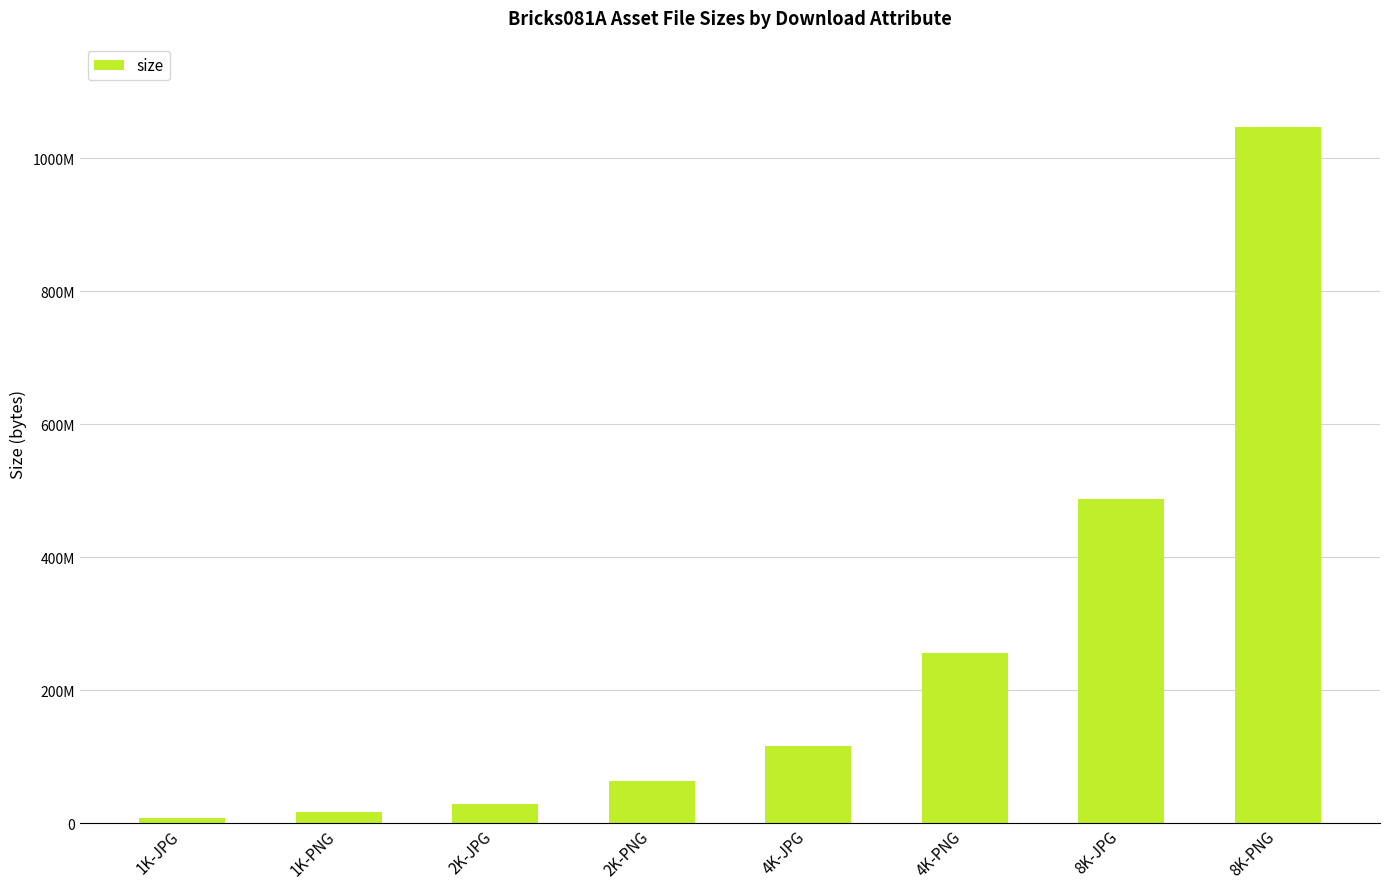

Does the chart contain any negative values?

No